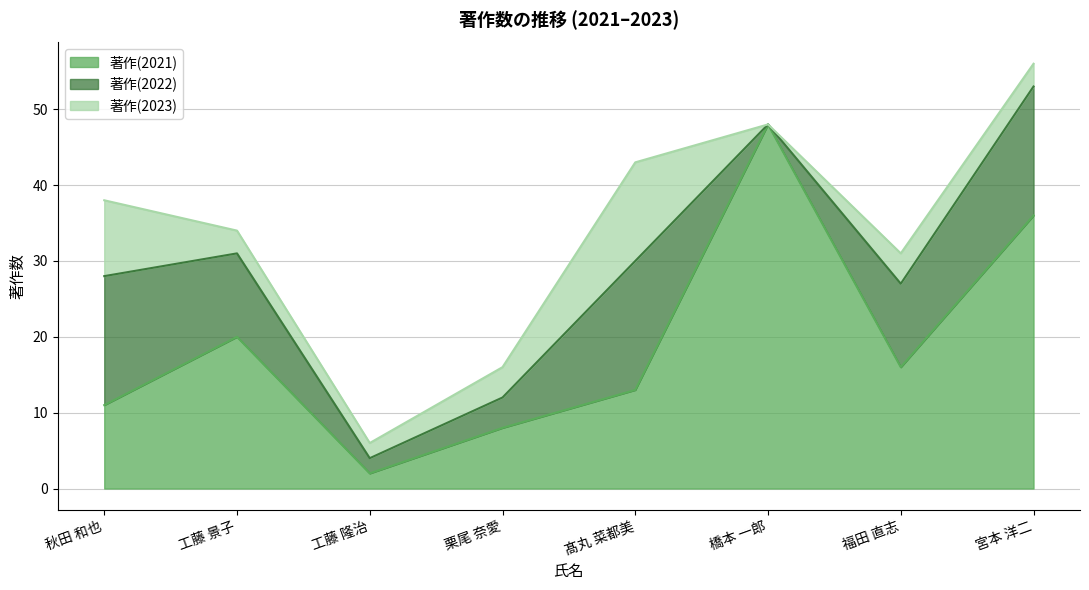

What is the difference between the second highest and minimum values in the 著作(2022) series?

17